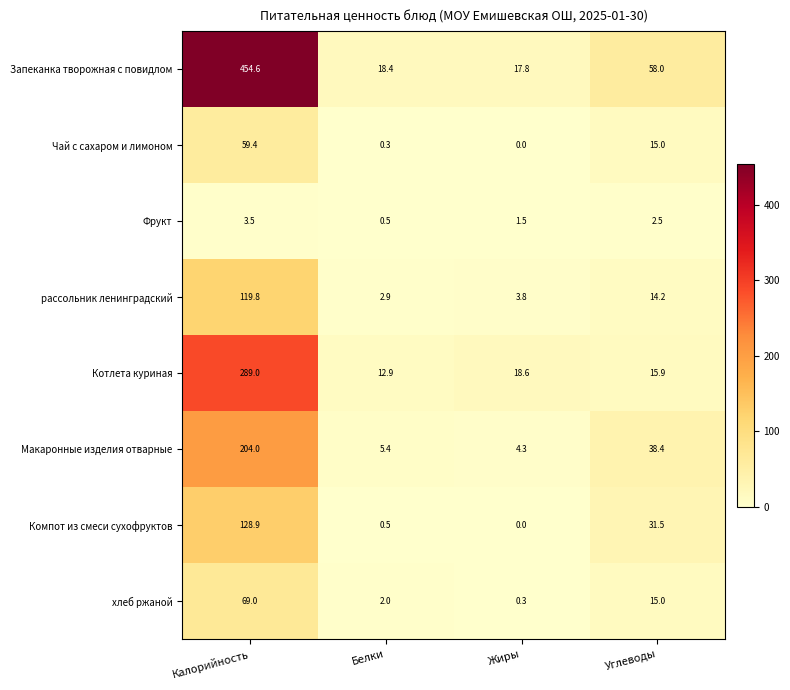

What is the spread (max minus min) of values at Углеводы?

55.5